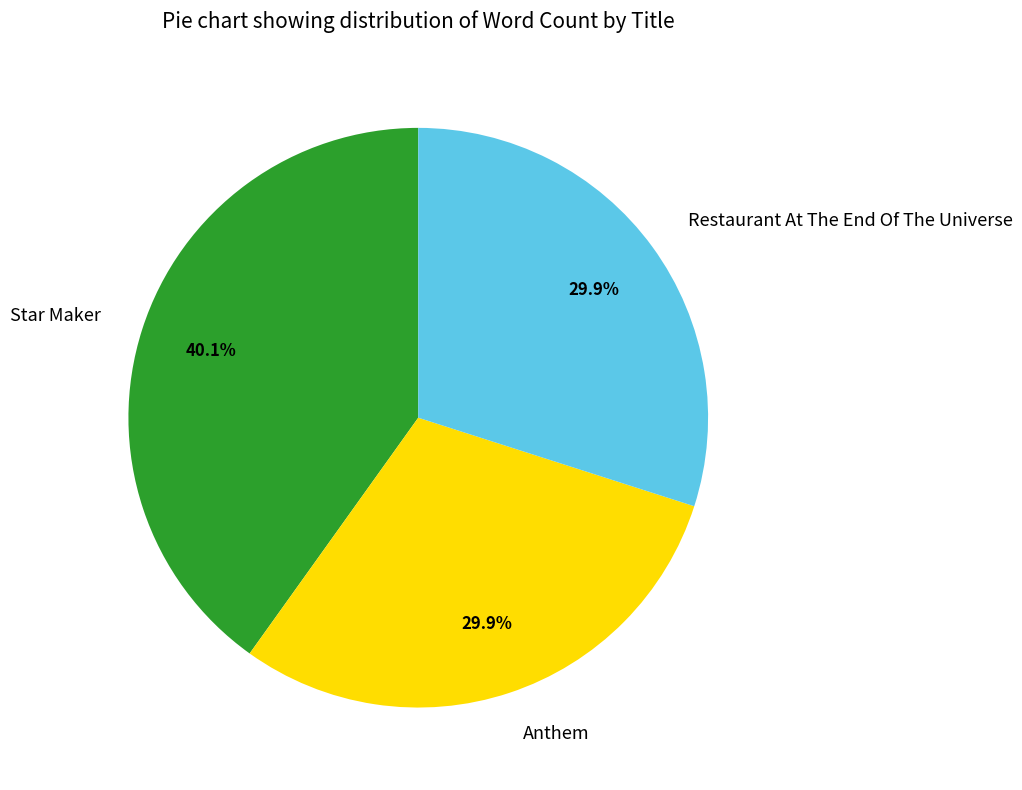

How many slices are in this pie chart?

3